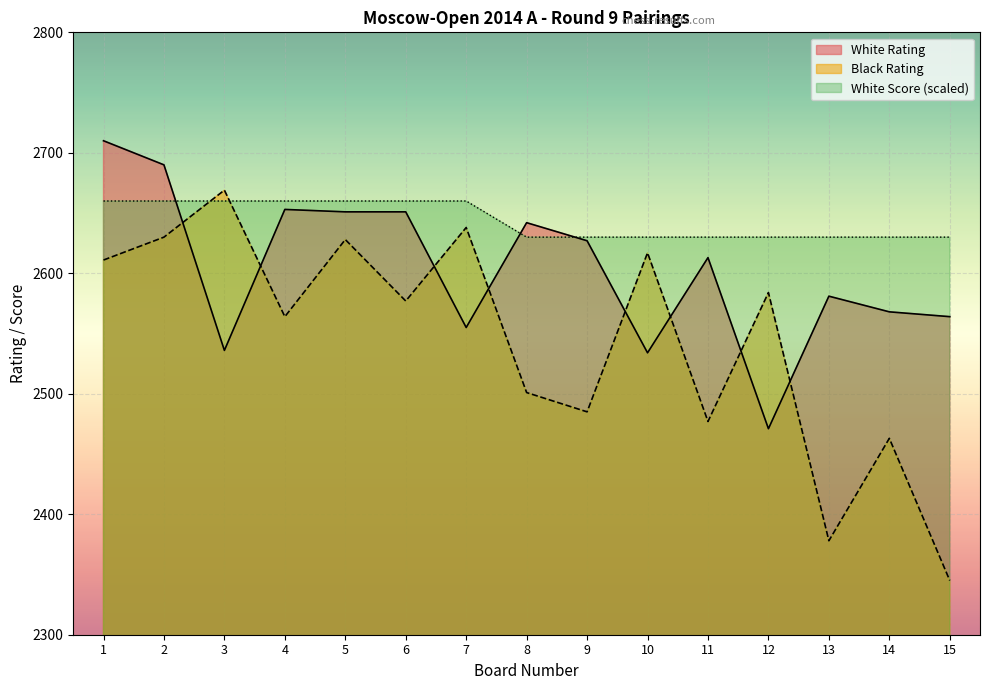

Which has a higher value, 4 or 5?

4